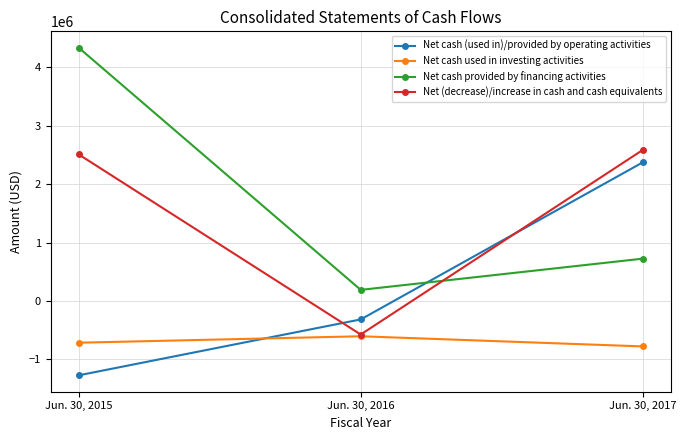

Where is Net cash used in investing activities nearest to the value -691381?

Jun. 30, 2015